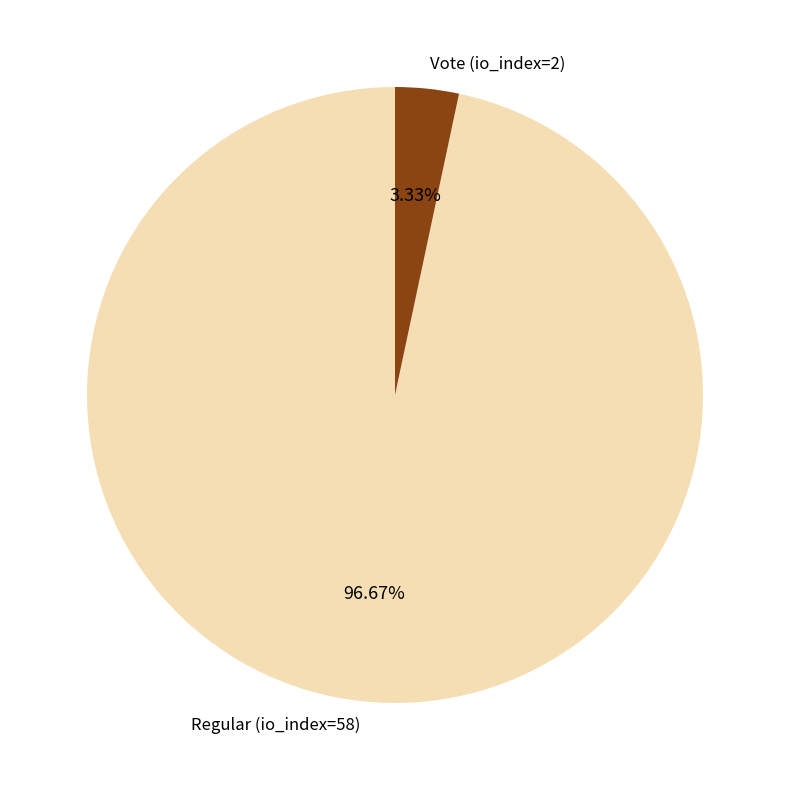

Between Regular (io_index=58) and Vote (io_index=2), which is larger?

Regular (io_index=58)